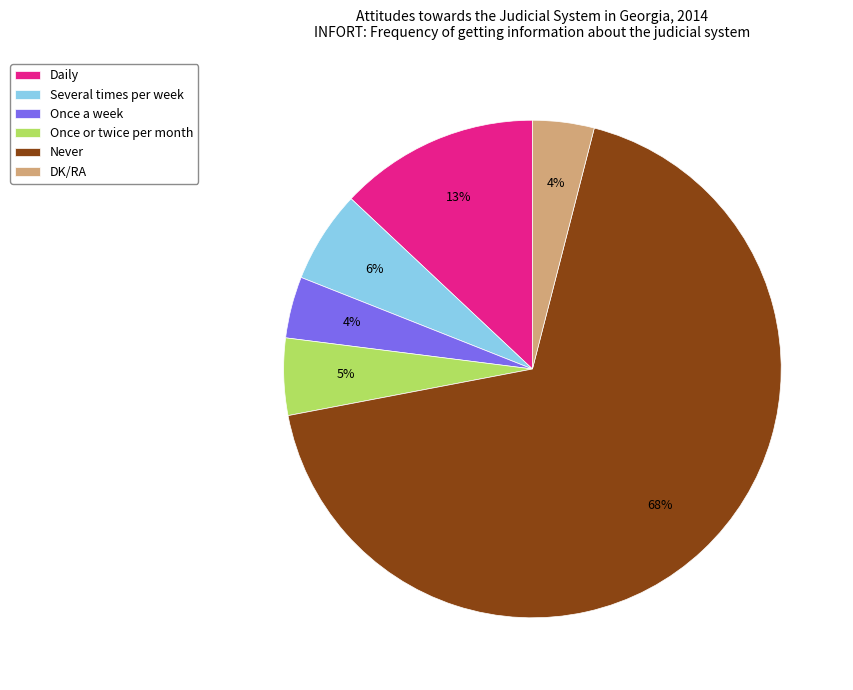

How many segments does this pie chart have?

6